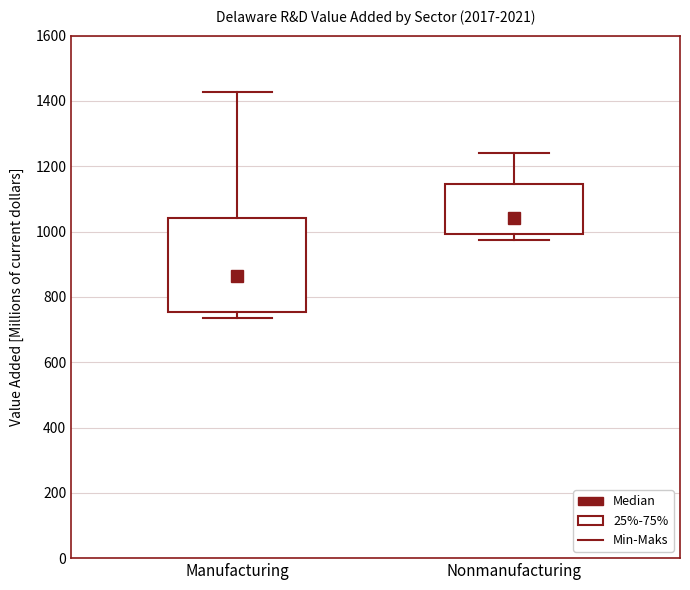

Reading left to right, transcribe this box plot: for each box, give where its median line is, the range the box spans, and where its two whiskers end, as read against the y-axis. The values are not printed on the chart, so give them approximately, as read against the axis.

Manufacturing: median 860, box 760 to 1040, whiskers 740 to 1420
Nonmanufacturing: median 1040, box 1000 to 1140, whiskers 980 to 1240